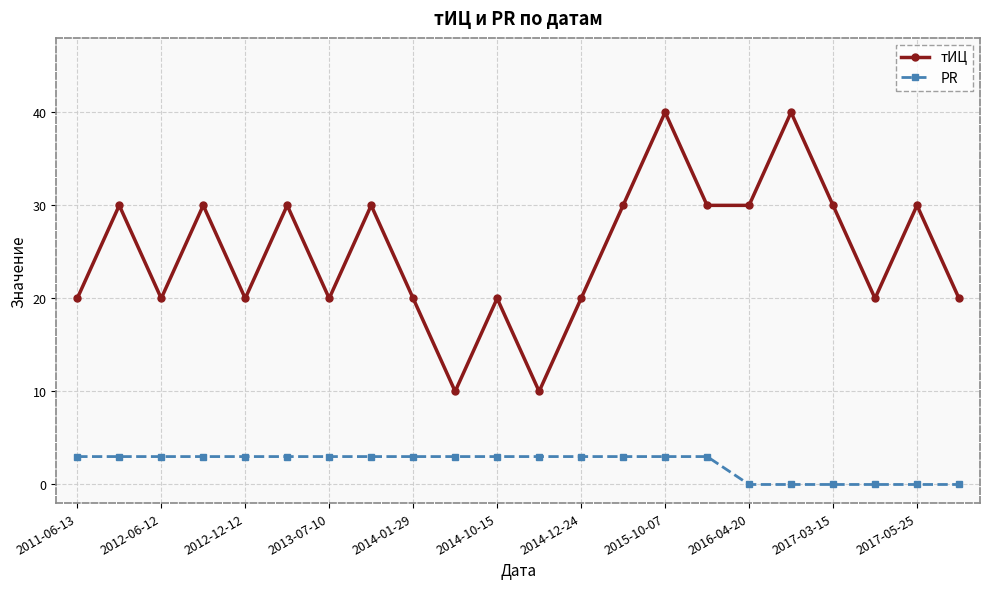

At how many categories does at least one series exceed 4?

22